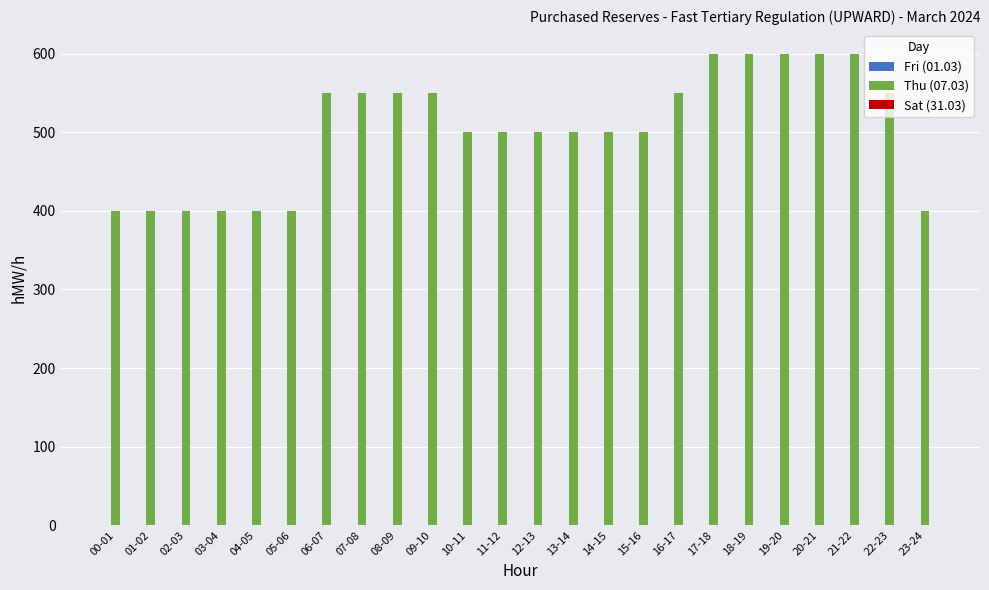

What is the sum of all values?

12100